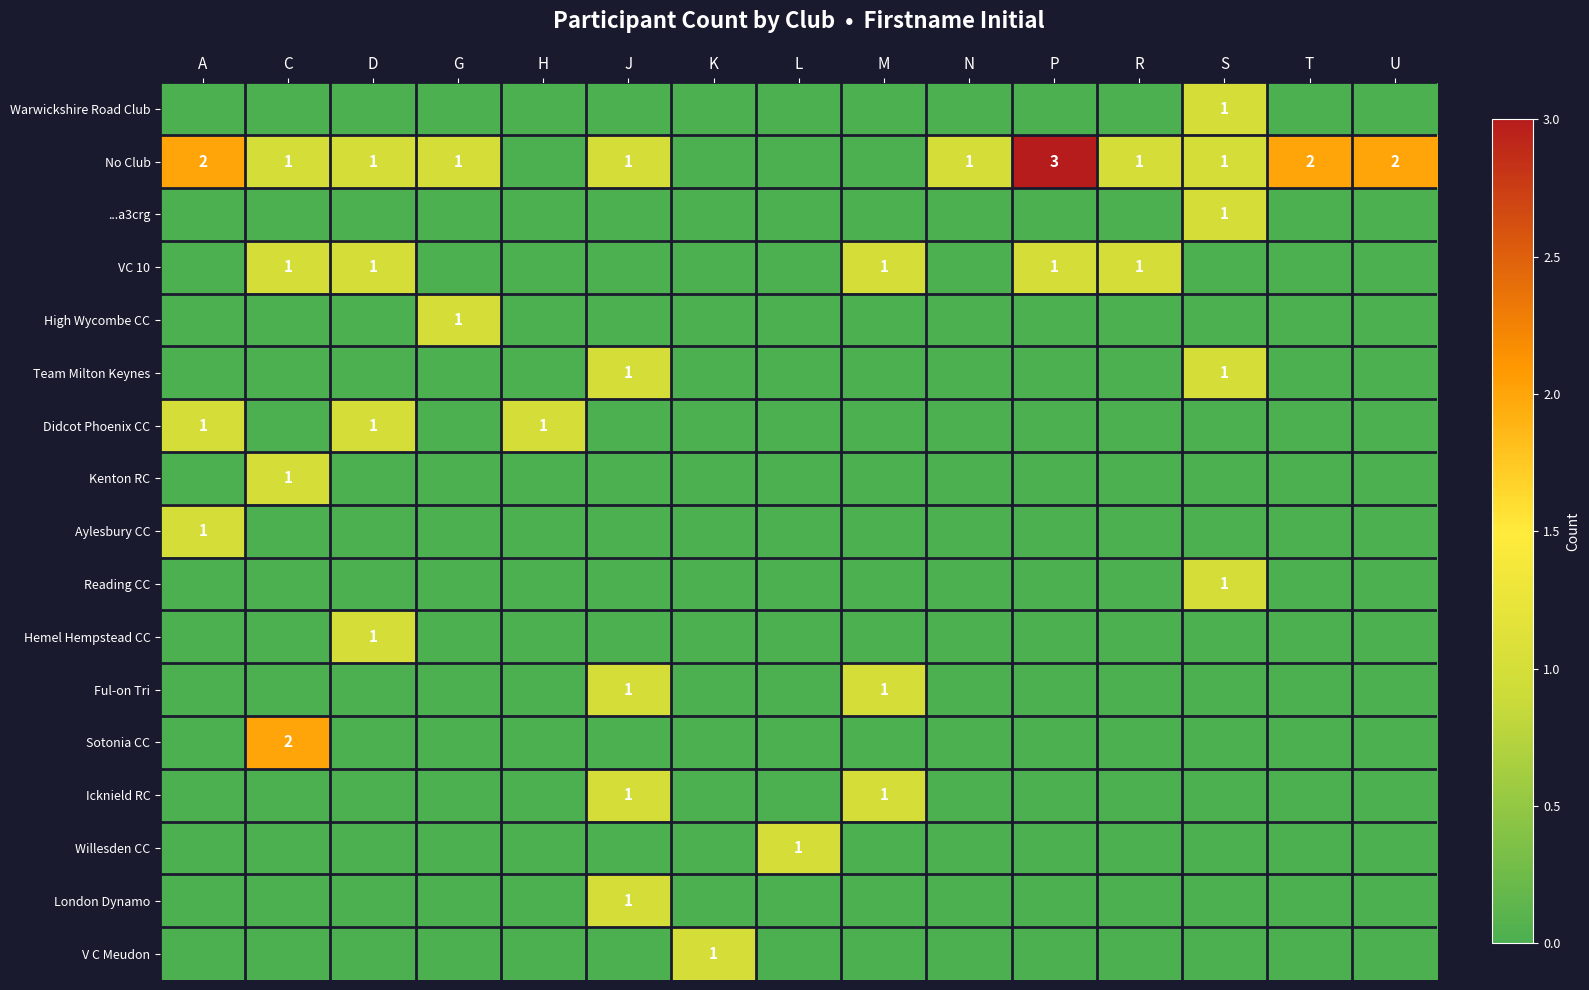

What is the spread (max minus min) of values at M?

1